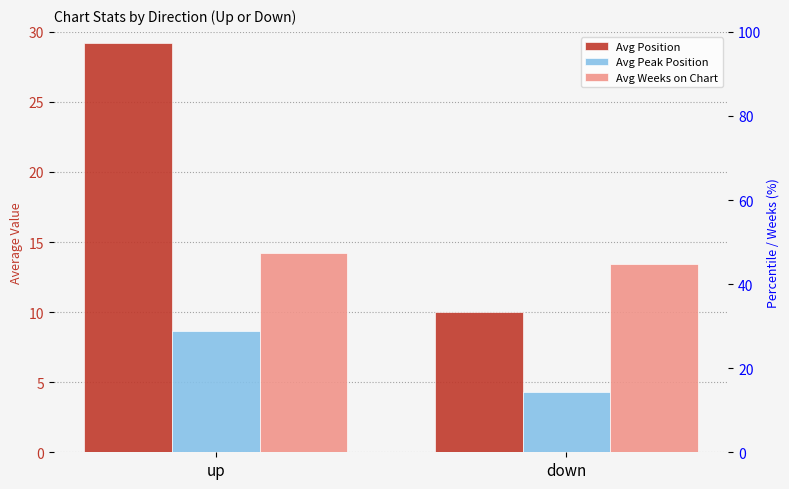

True or false: Avg Peak Position has a value of 8.7 at up.

True